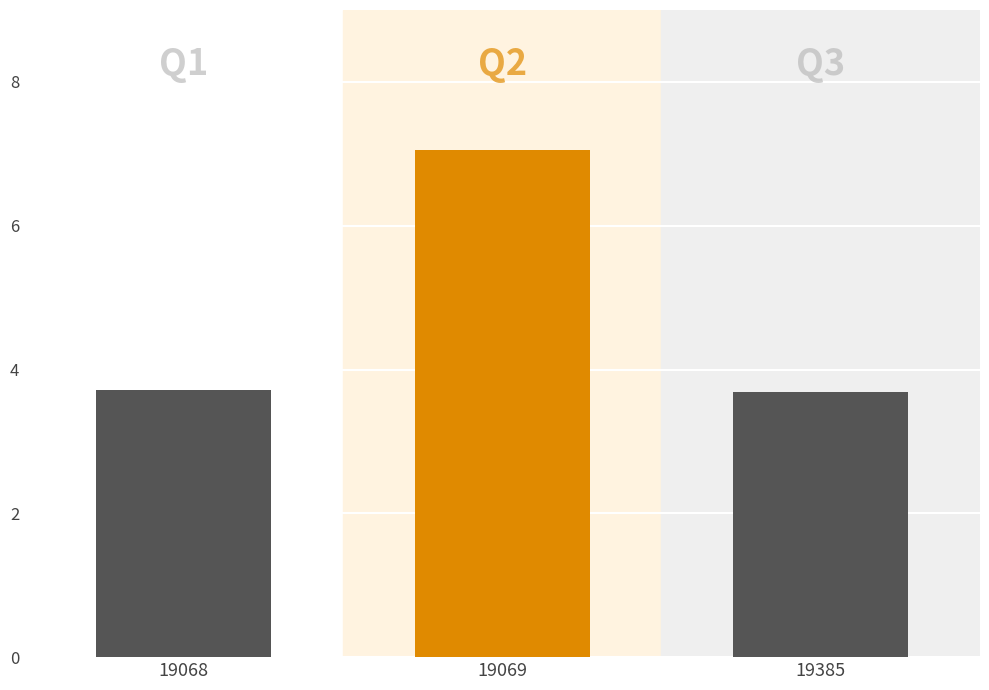

Is it true that the value at 19069 is 7.1?

True